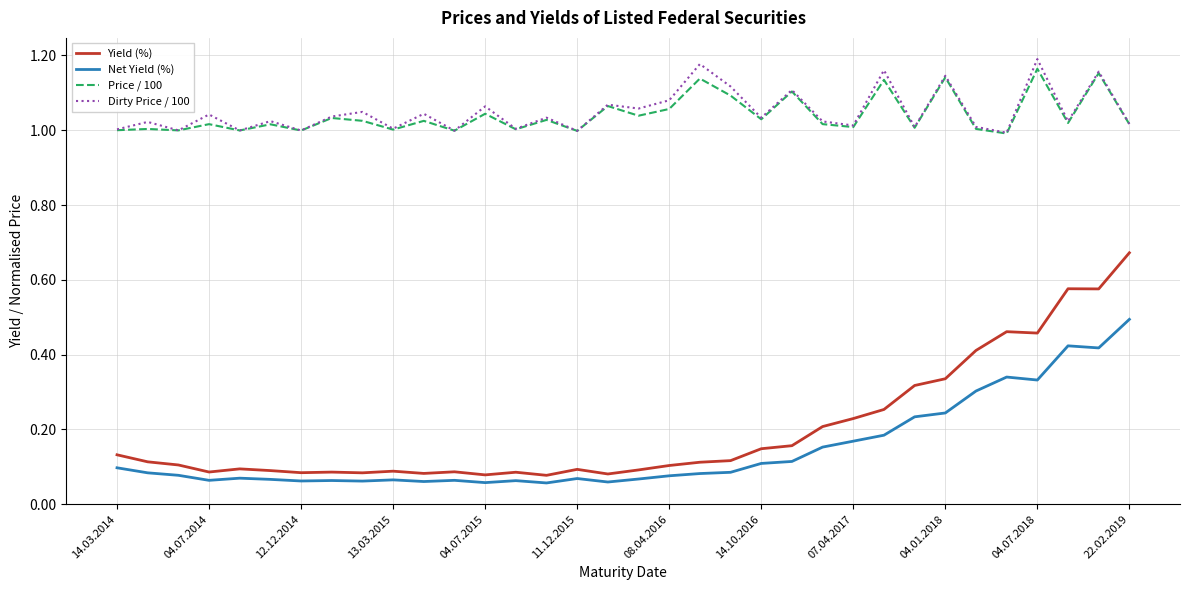

Which series has the widest spread of values?

Yield (%)